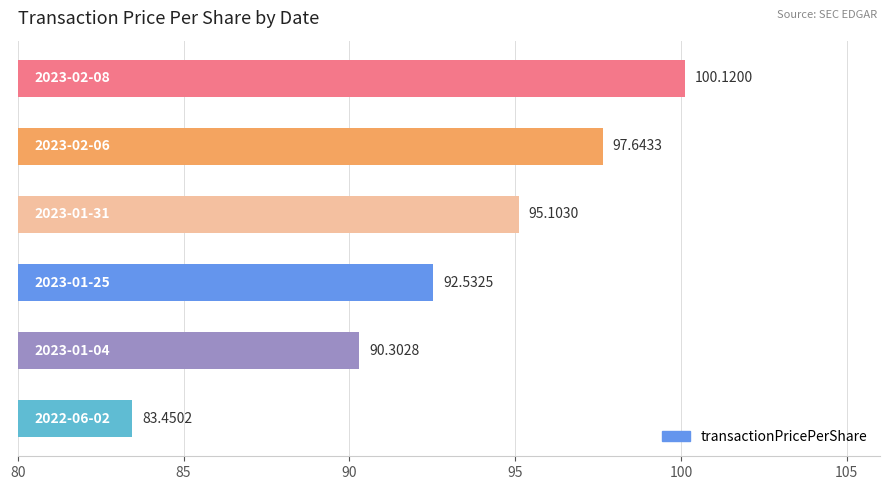

What is the sum of all values?

559.2